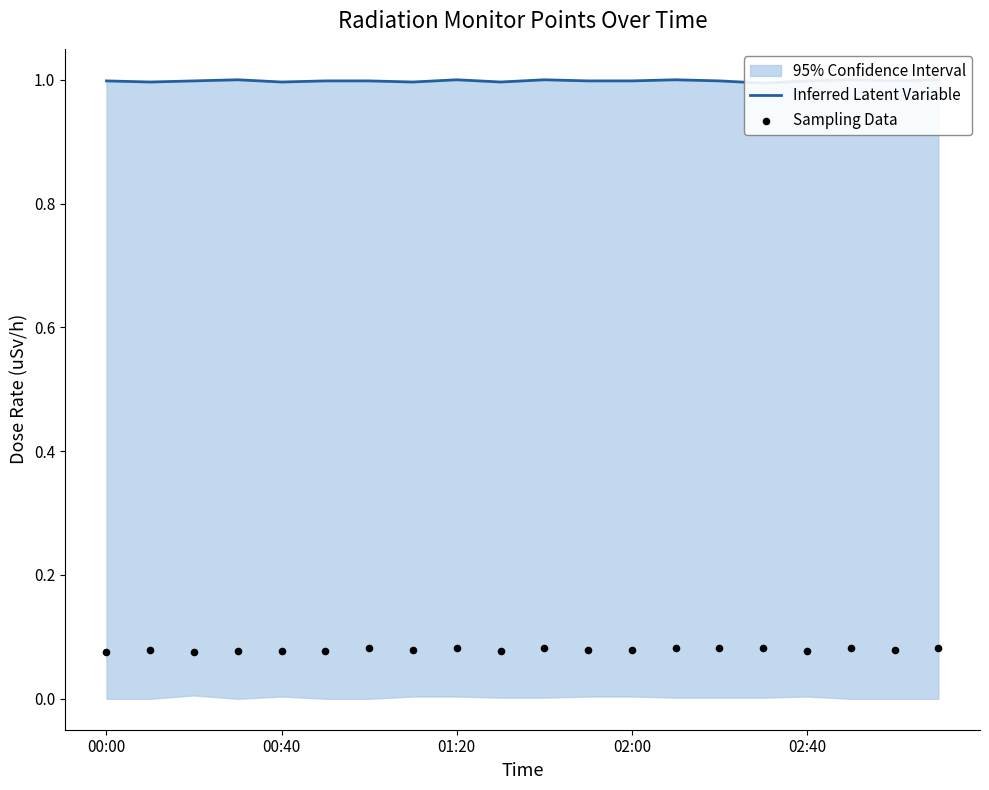

Which series reaches the minimum Y coordinate?

Sampling Data